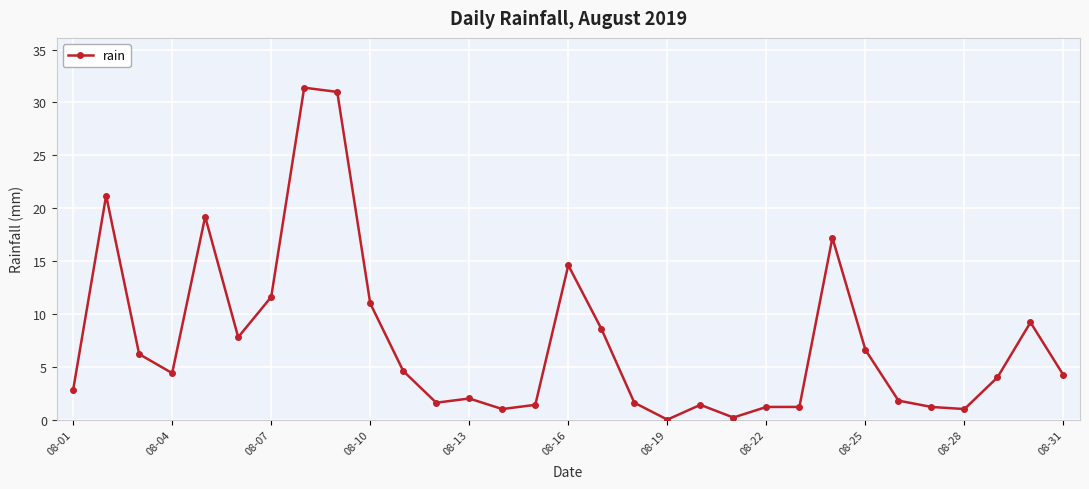

What is the average value?

7.5